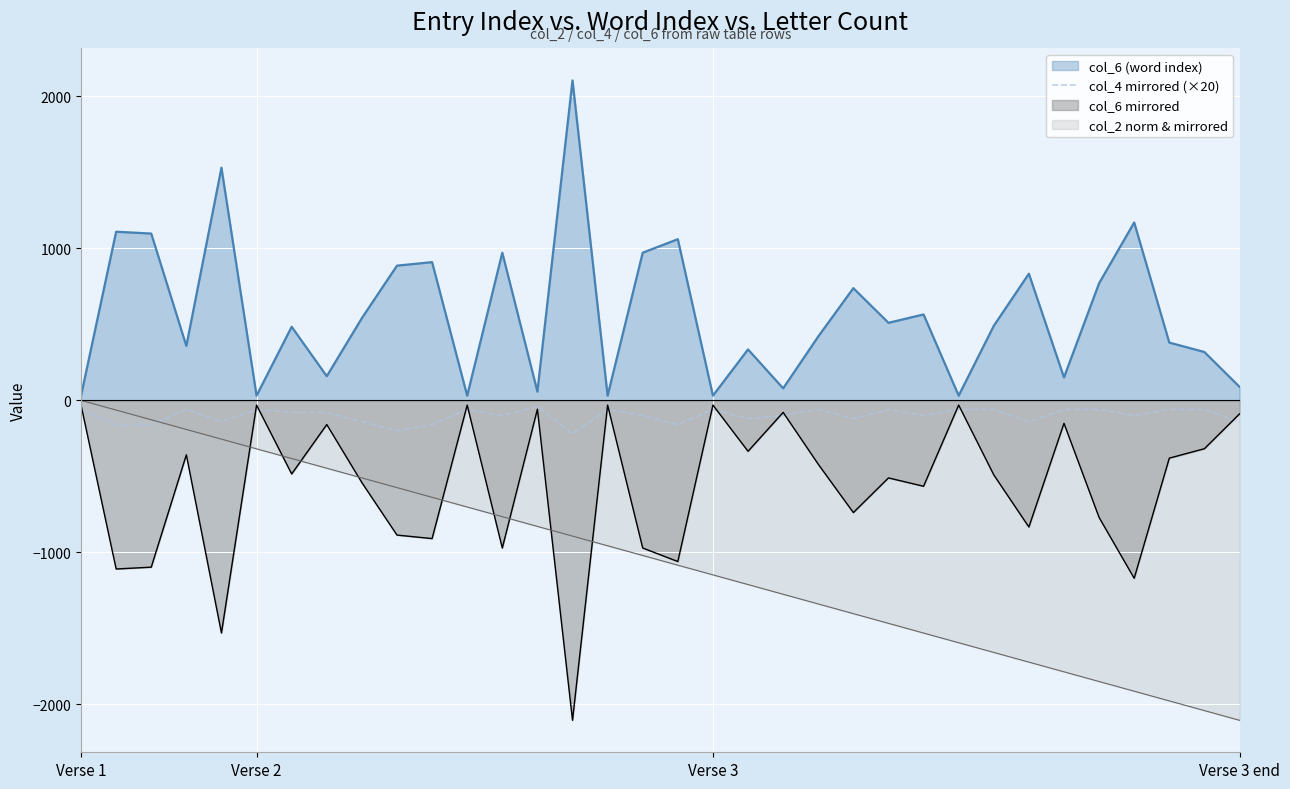

What is the minimum value for col_4 mirrored (×20)?

-220.0